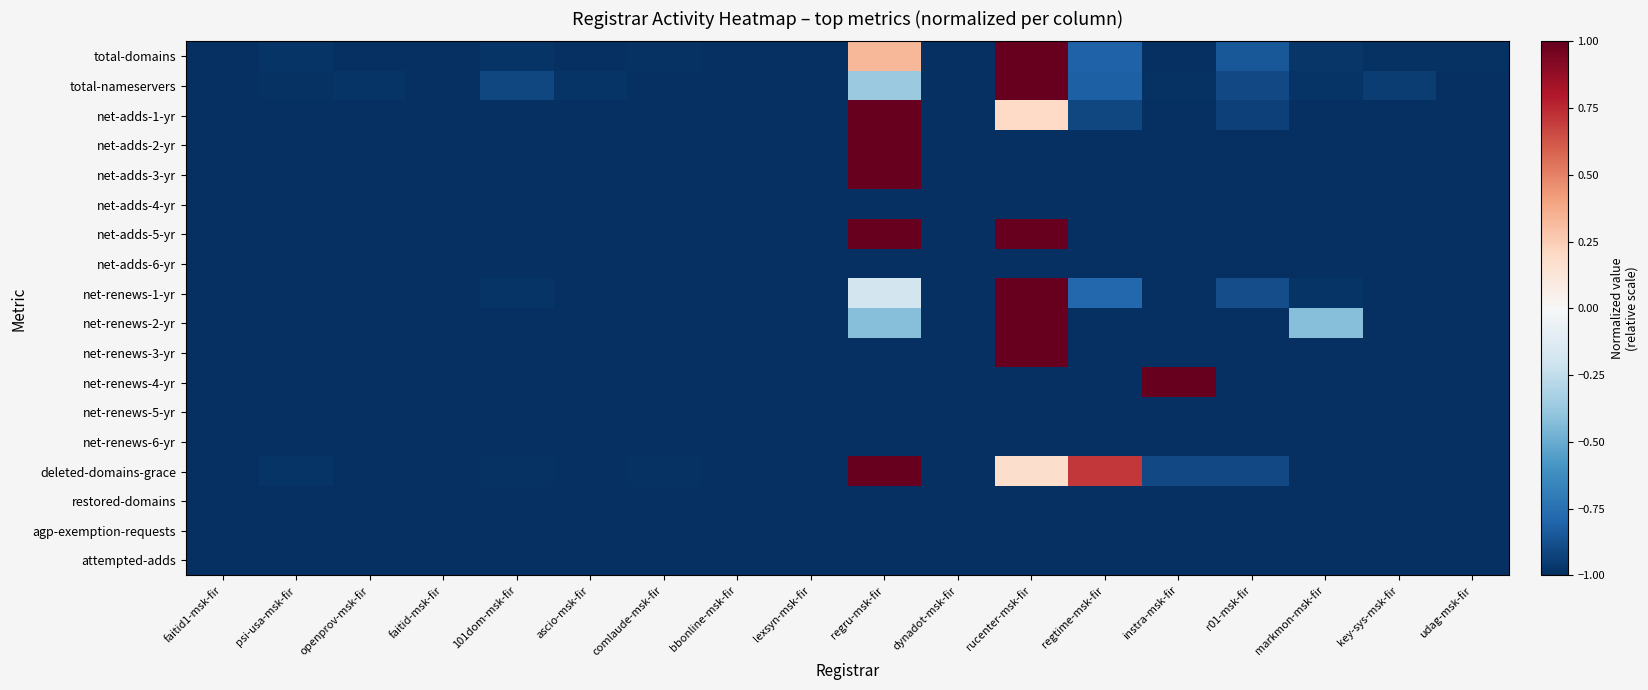

Which has a higher value, comlaude-msk-fir or dynadot-msk-fir?

comlaude-msk-fir